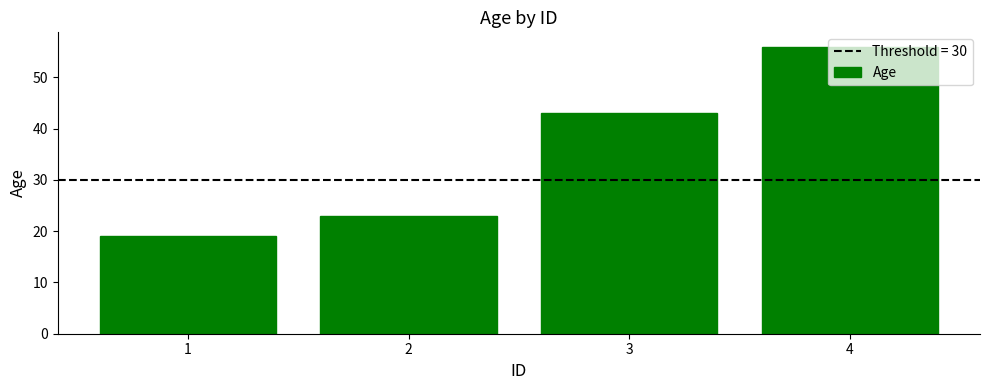

Rank the categories by value from lowest to highest.

1, 2, 3, 4